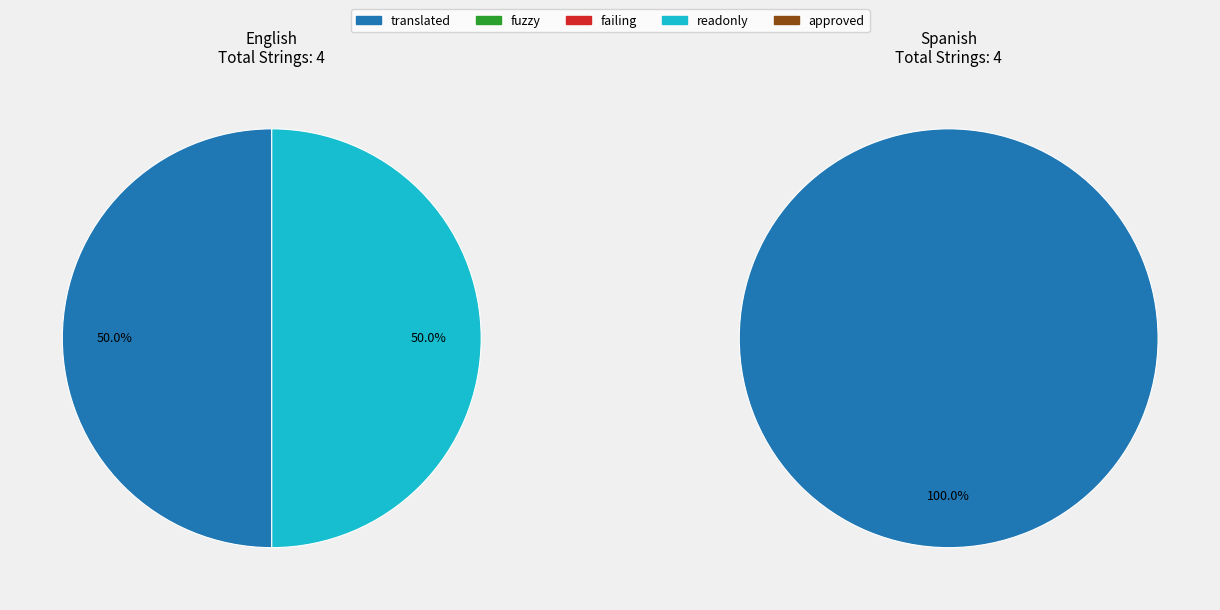

Rank the series by their maximum value, from highest to lowest.

translated, readonly, fuzzy, failing, approved